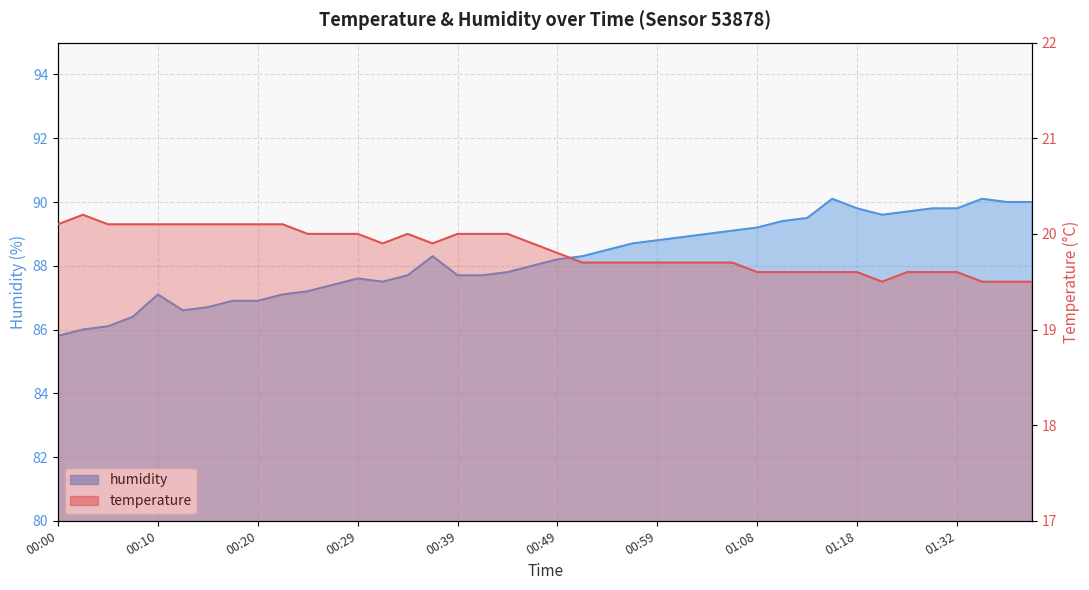

What is the difference between the humidity values at 00:51 and 00:24?

1.1